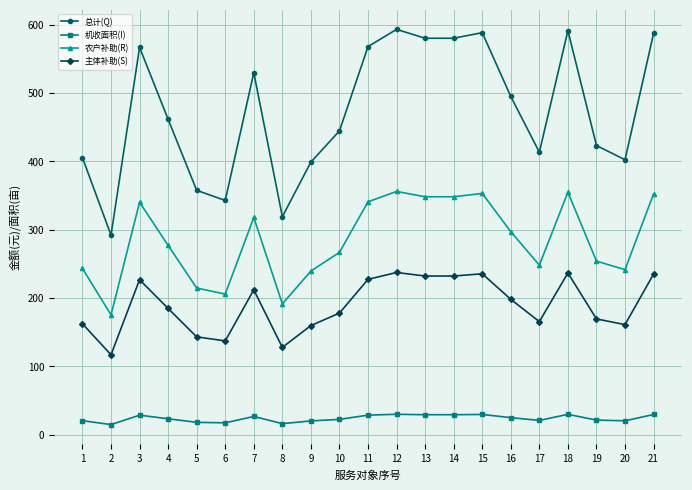

At which category does 总计(Q) reach its first local valley?

2